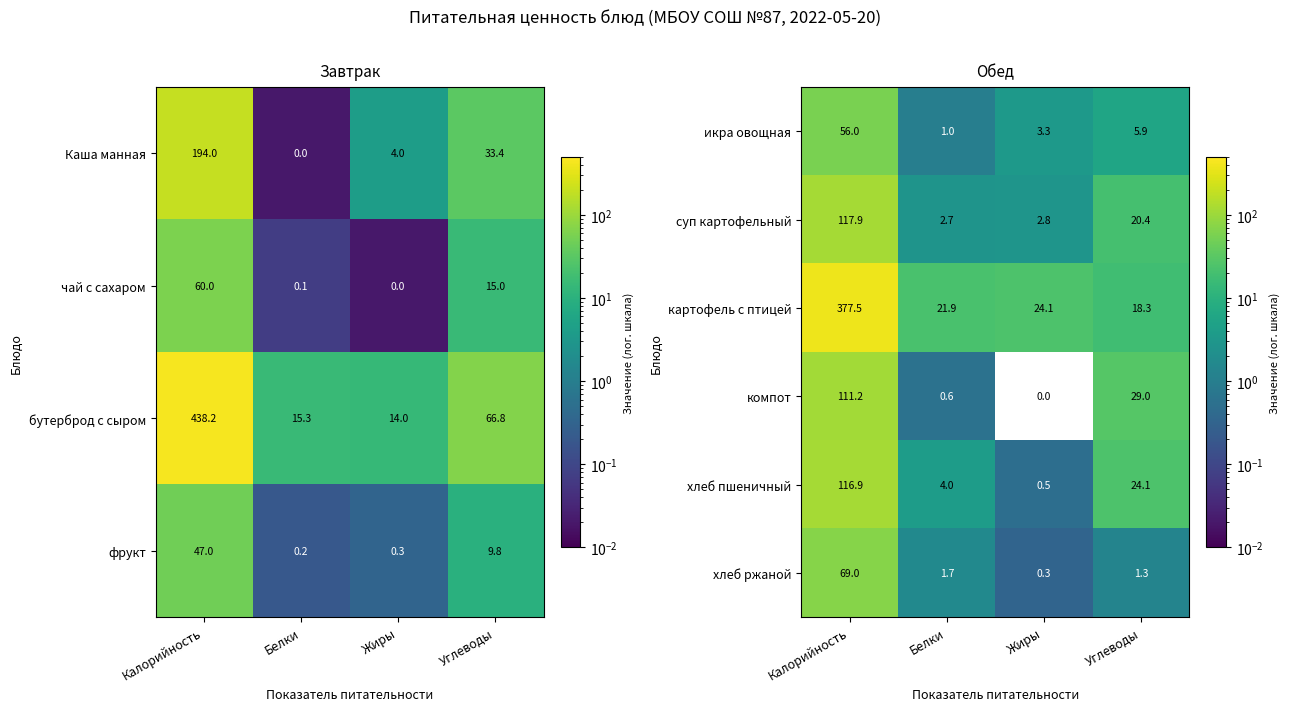

What is the minimum value for суп картофельный?

2.7